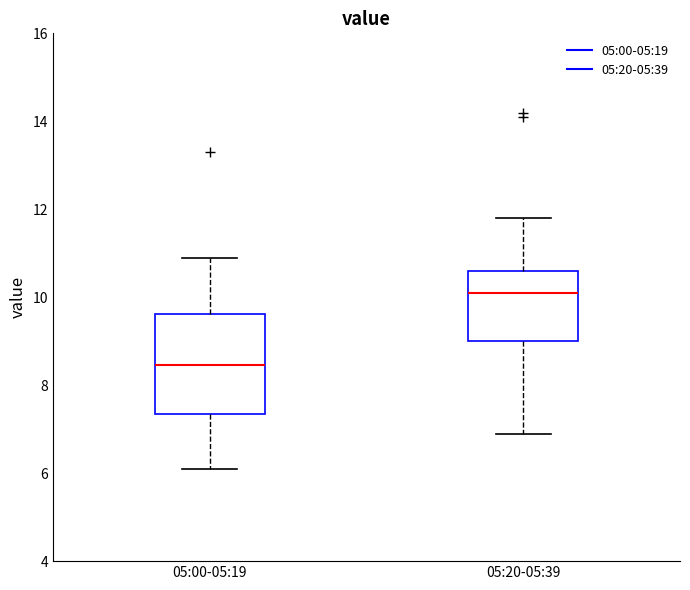

Which box's median line is the lowest?

05:00-05:19